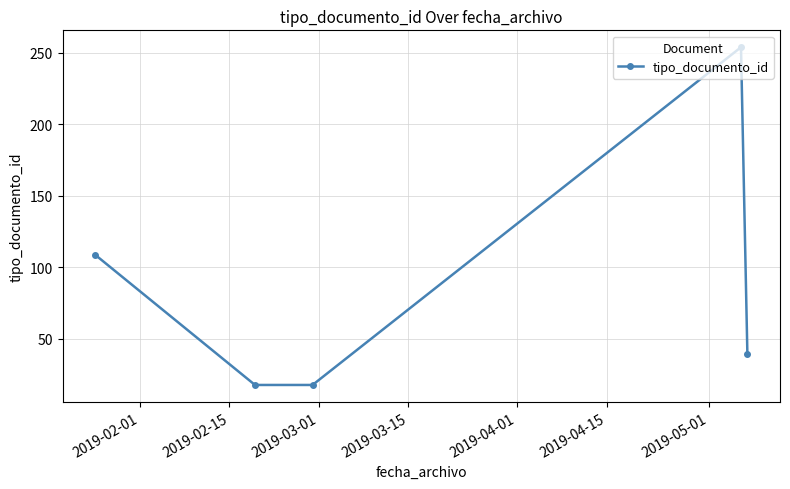

What is the difference between the maximum and minimum values?

236.5